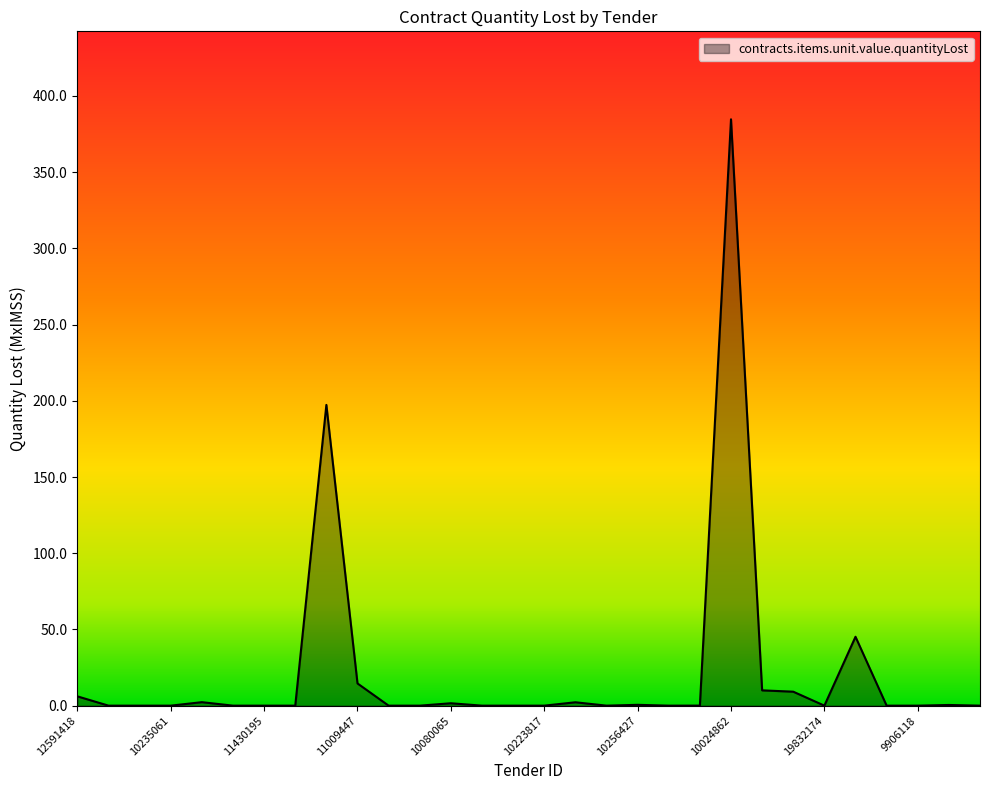

What is the maximum value shown in the chart?

384.7